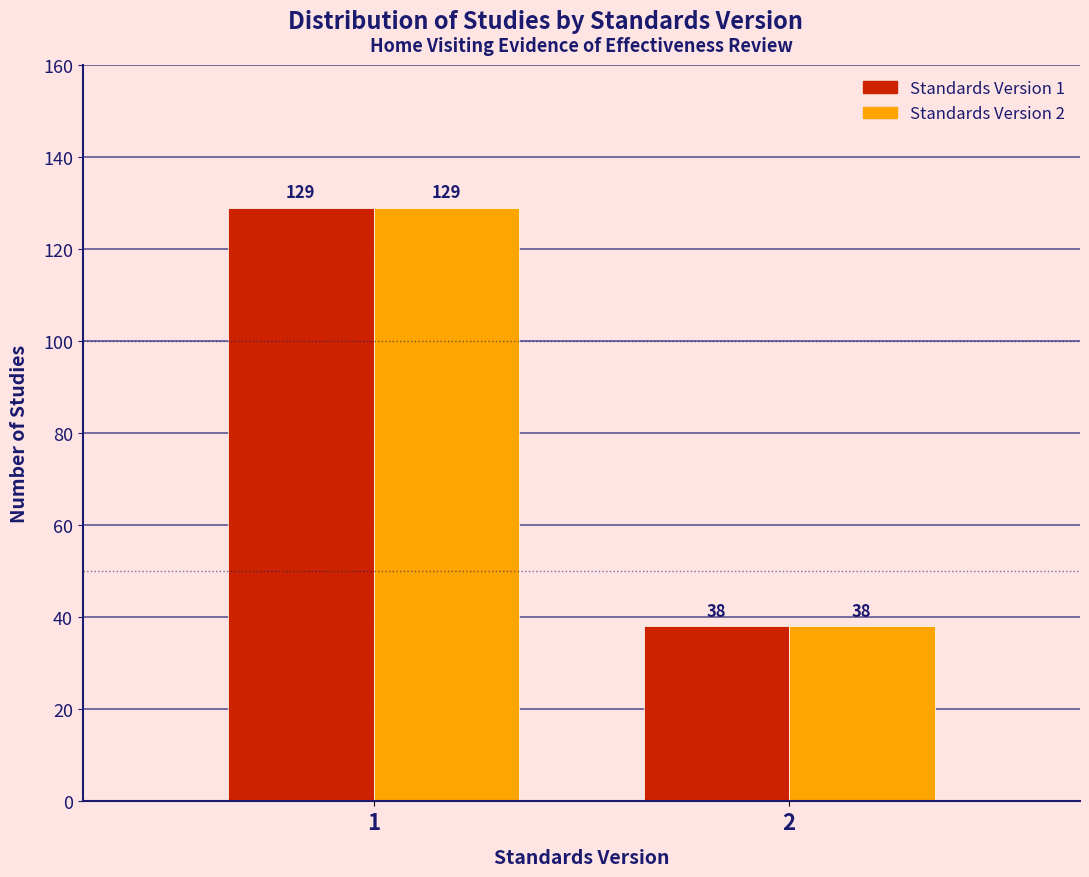

Reading right to left, transcribe all the data shown in this chart.

Standards Version 1: 2=38	1=129
Standards Version 2: 2=38	1=129